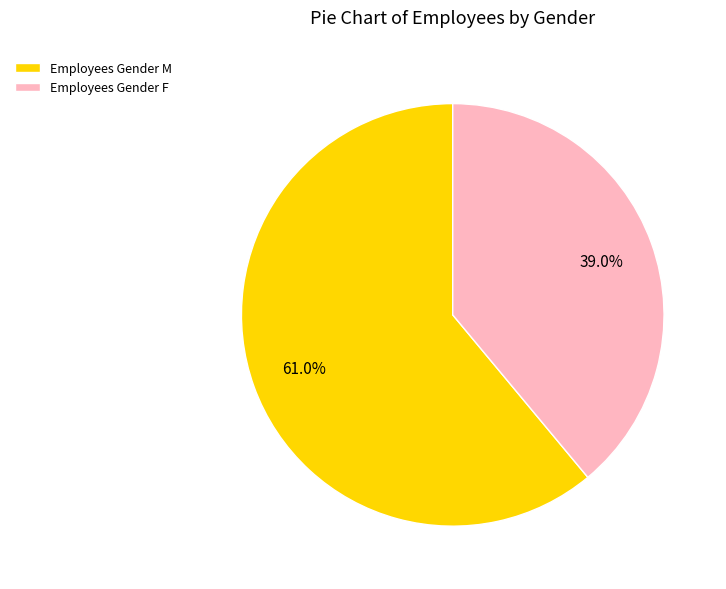

What portion of the pie excludes Employees Gender M?

39.0%